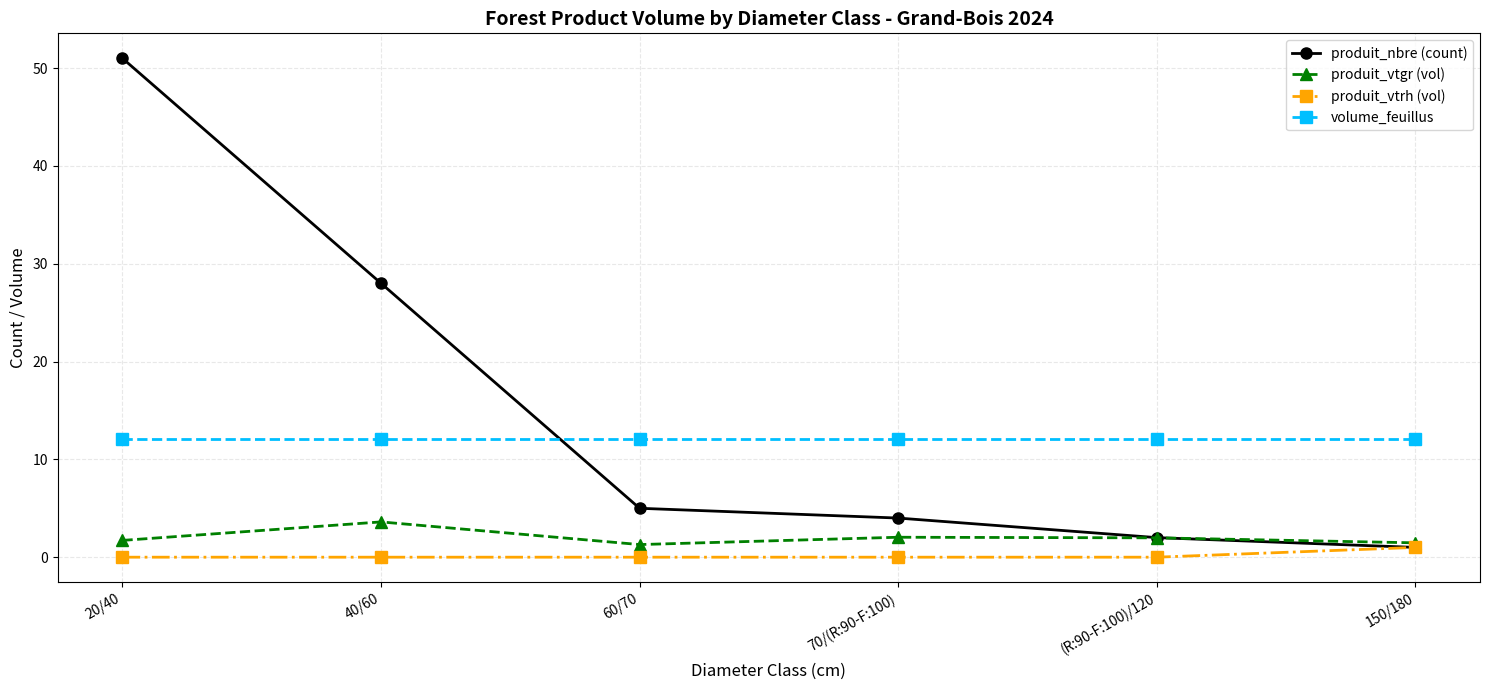

Which series has the largest range (max minus min)?

produit_nbre (count)